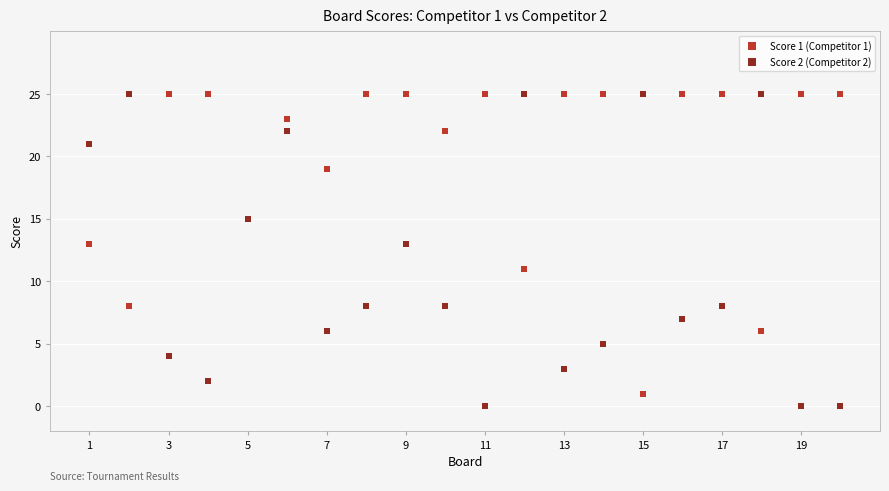

What is the X range (max minus min) for the scatter plot?

19